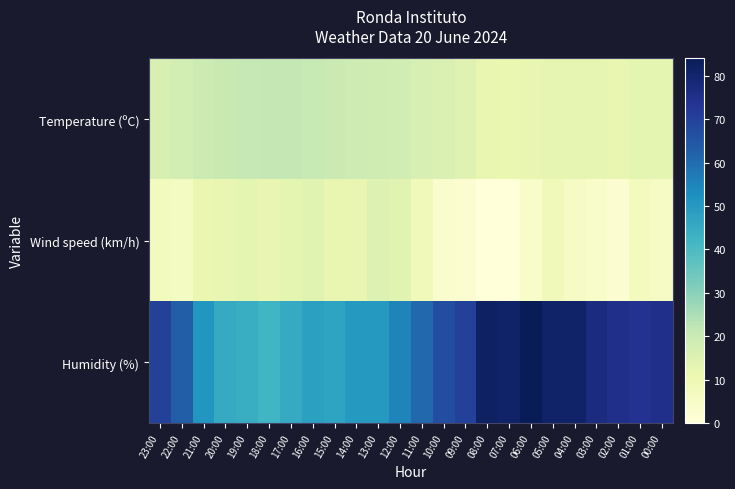

Count the number of categories in the chart.

24